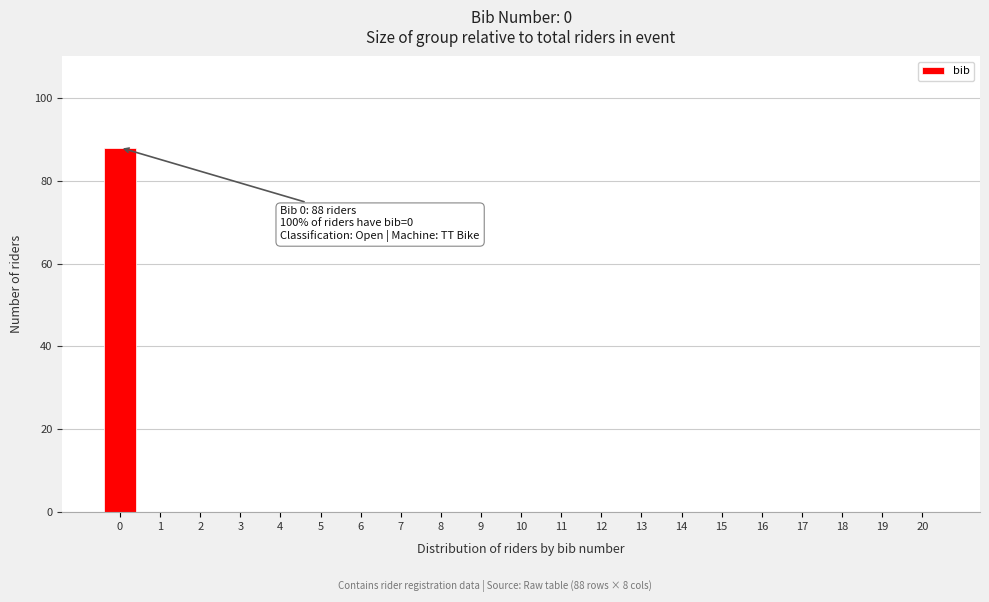

Reading left to right, extract all data points from this chart.

0=88	1=0	2=0	3=0	4=0	5=0	6=0	7=0	8=0	9=0	10=0	11=0	12=0	13=0	14=0	15=0	16=0	17=0	18=0	19=0	20=0